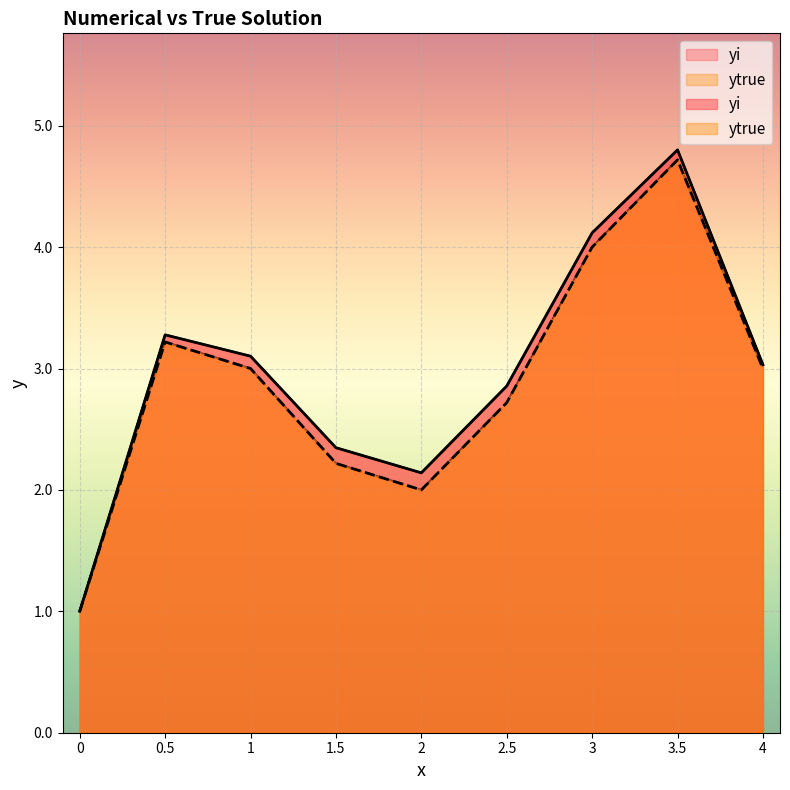

Rank the series by their maximum value, from highest to lowest.

yi, ytrue